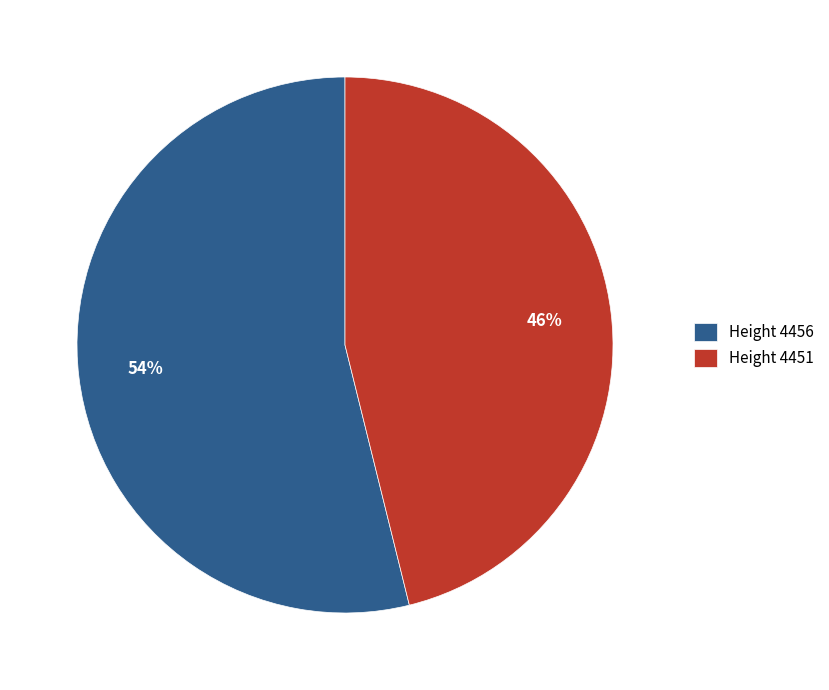

The Height 4456 slice represents 54% of the pie. True or false?

True